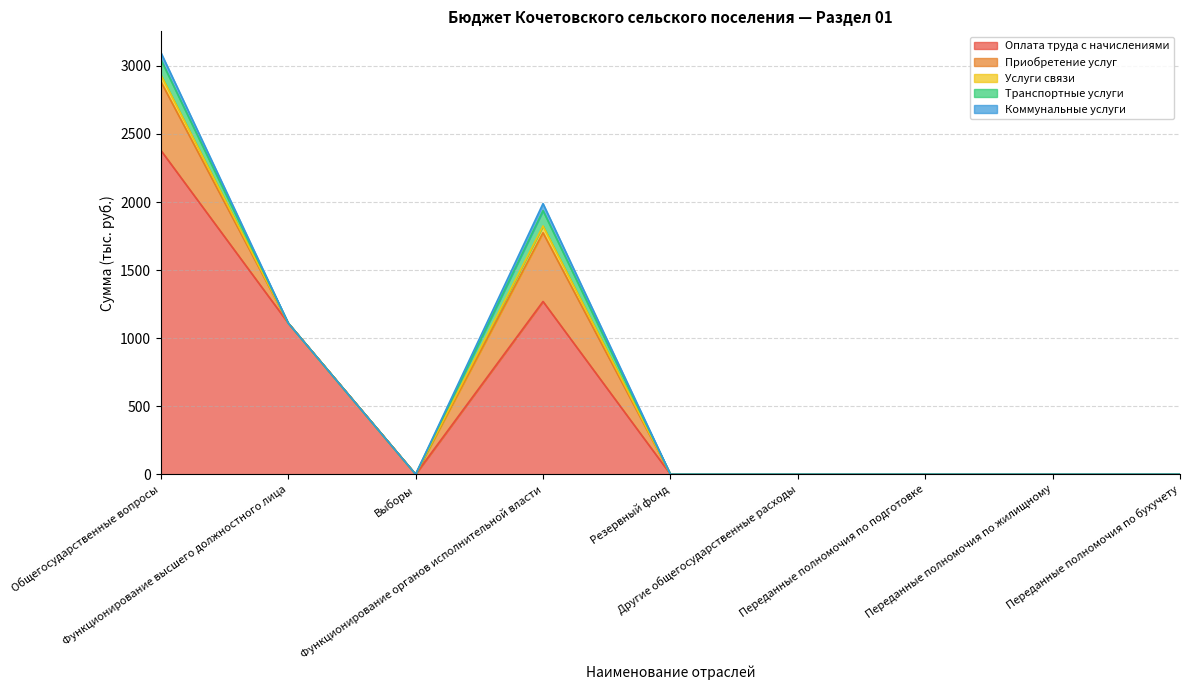

At which label does Транспортные услуги reach its peak?

Общегосударственные вопросы